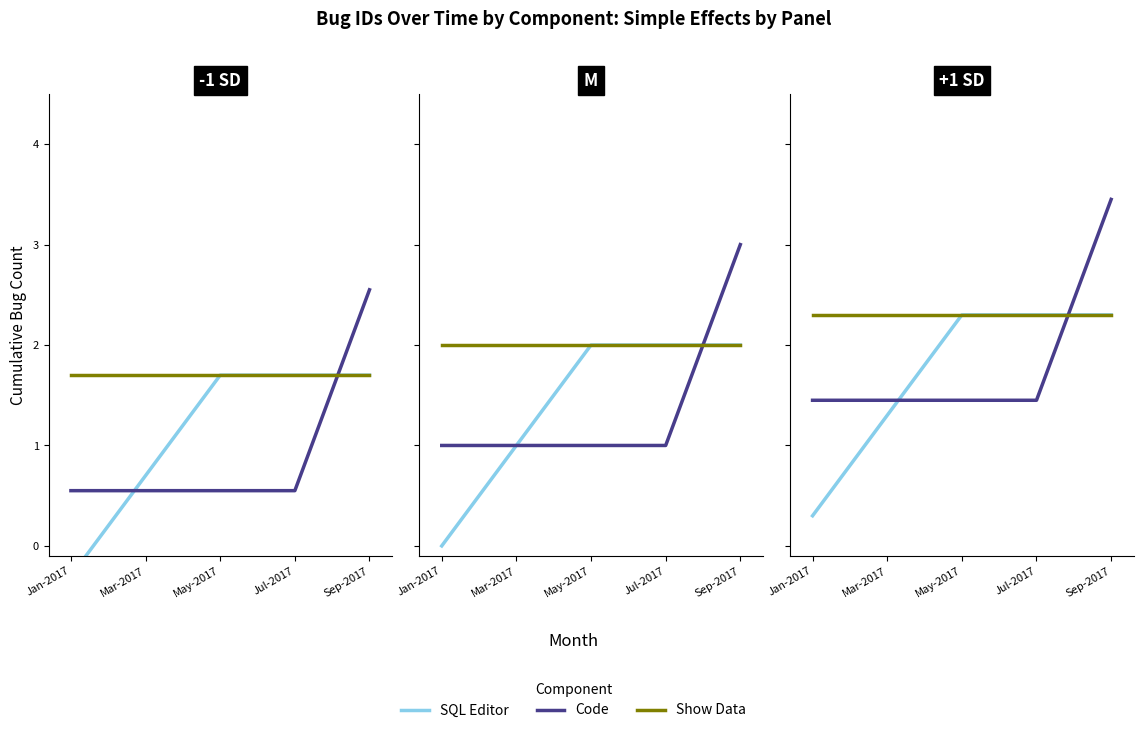

What is the difference between the highest and lowest values at Jul-2017?

0.8